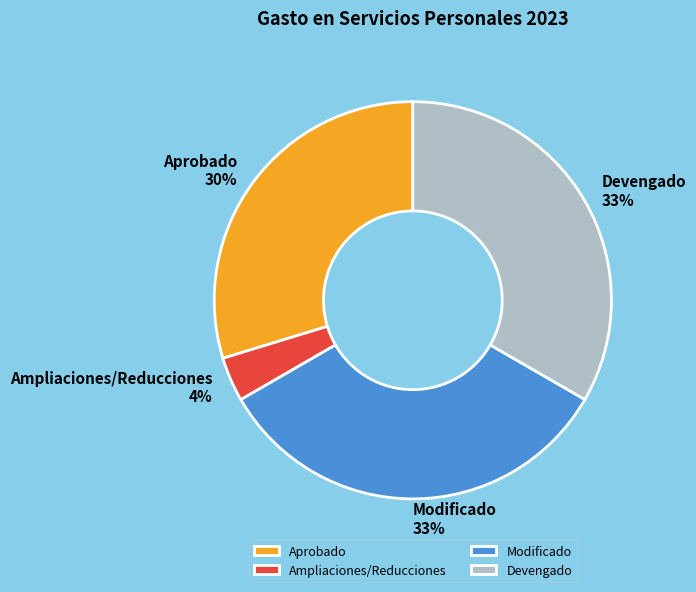

Which category has the smallest portion of the pie?

Ampliaciones/Reducciones